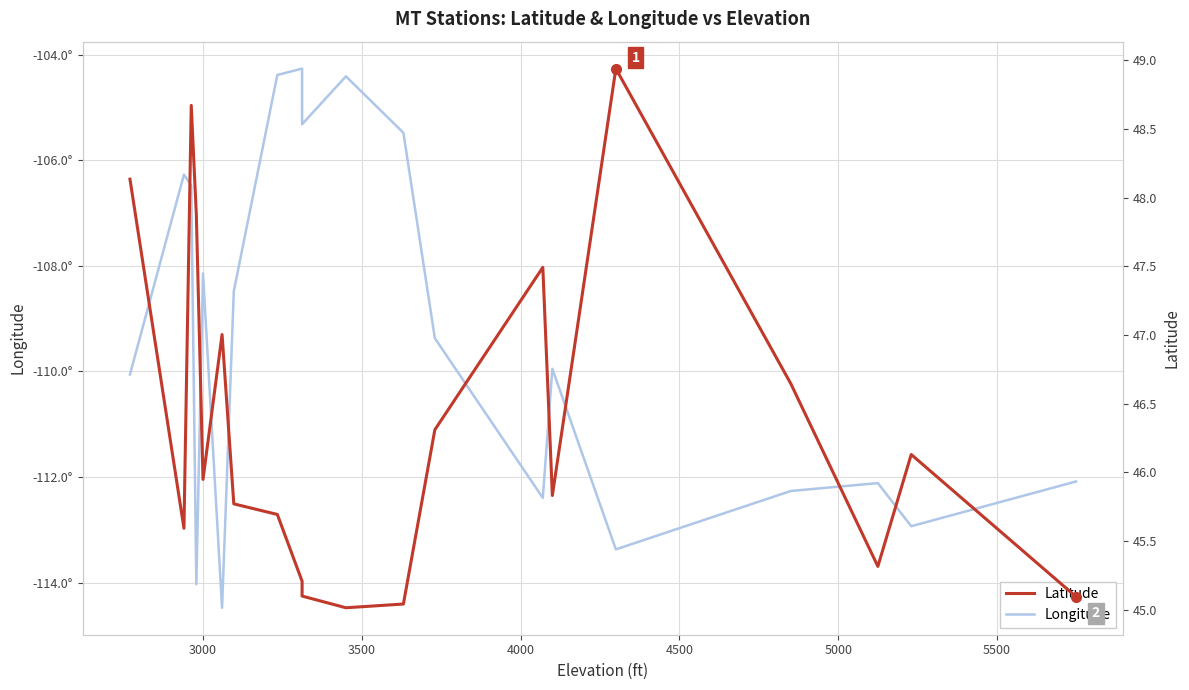

List the series in order of their overall mean, lowest first.

Longitude, Latitude